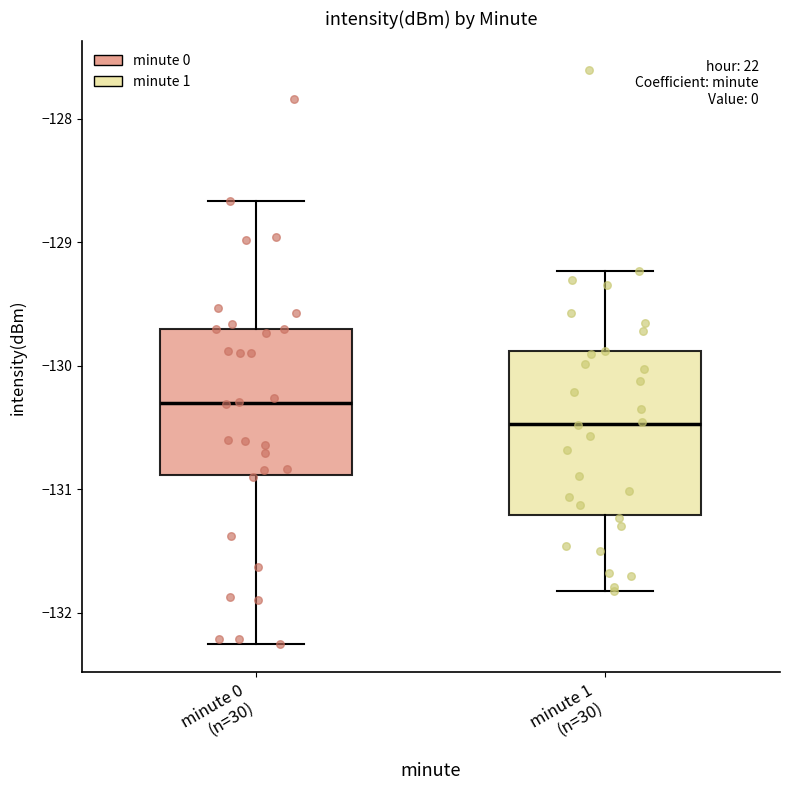

Reading left to right, read every box against the y-axis: the position of its median line, the range the box covers, and the ends of its whiskers. The values are not printed on the chart, so give them approximately, as read against the axis.

minute 0 (n=30): median -130.3, box -130.9 to -129.7, whiskers -132.2 to -128.7
minute 1 (n=30): median -130.5, box -131.2 to -129.9, whiskers -131.8 to -129.2